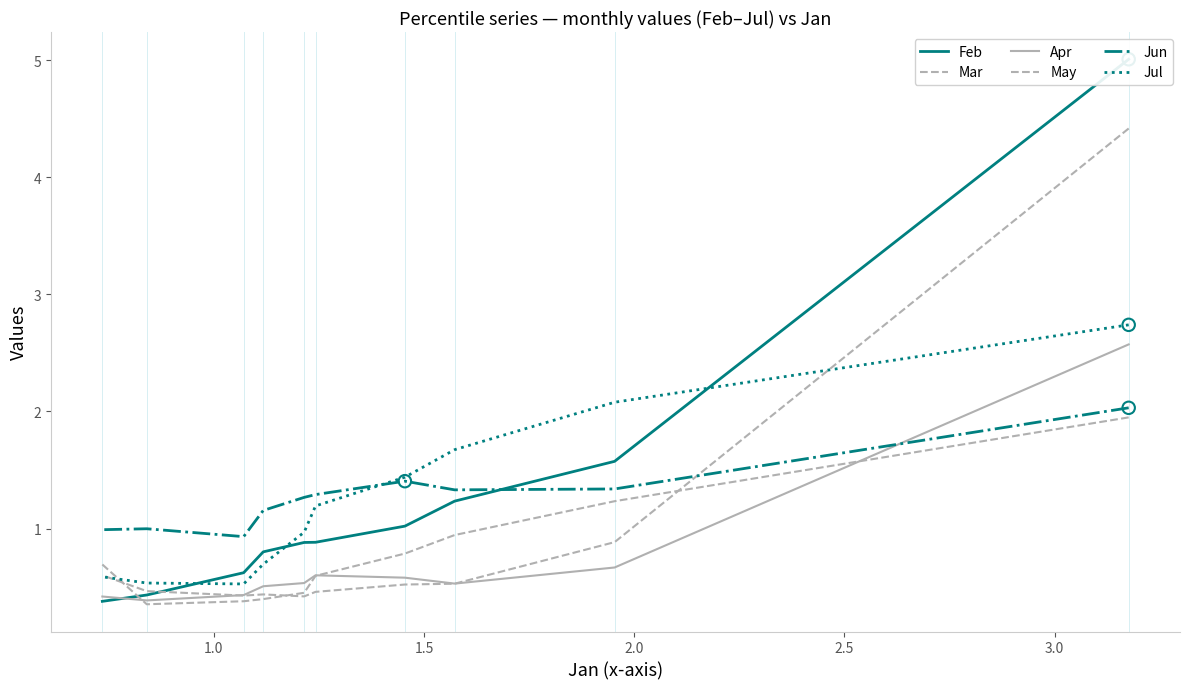

What are all the series names shown in the legend?

Feb, Mar, Apr, May, Jun, Jul